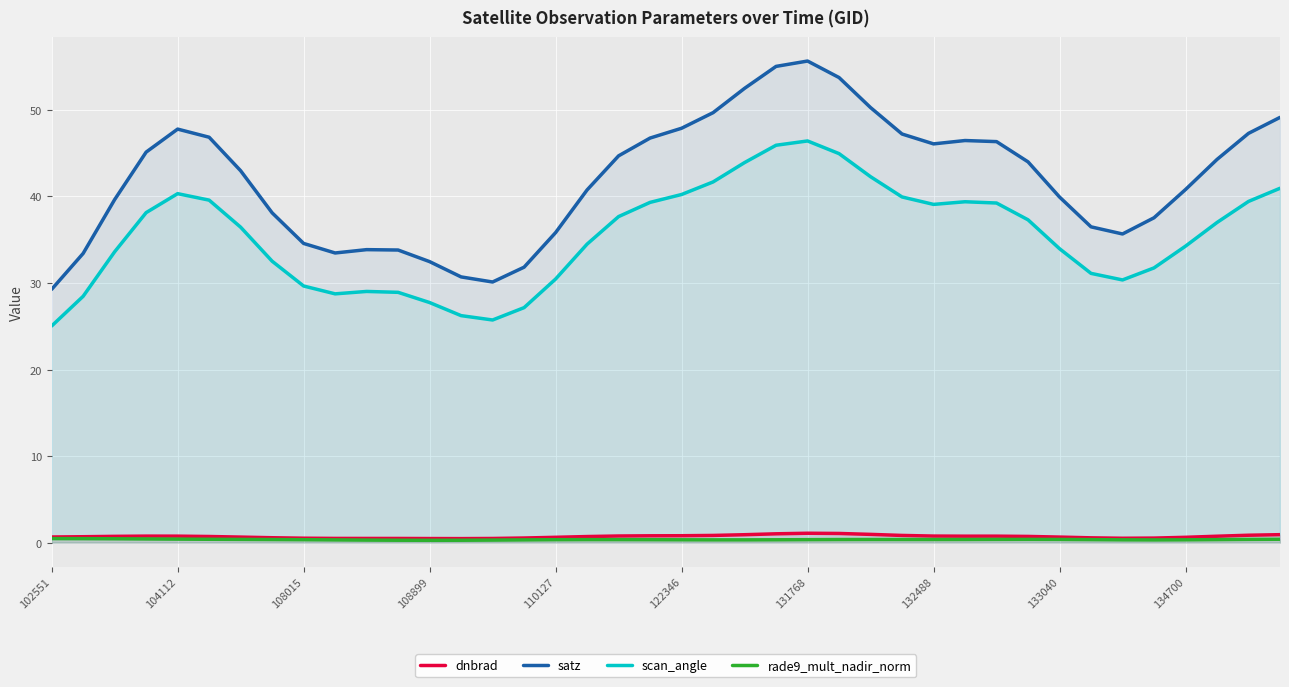

What are all the series names shown in the legend?

dnbrad, satz, scan_angle, rade9_mult_nadir_norm